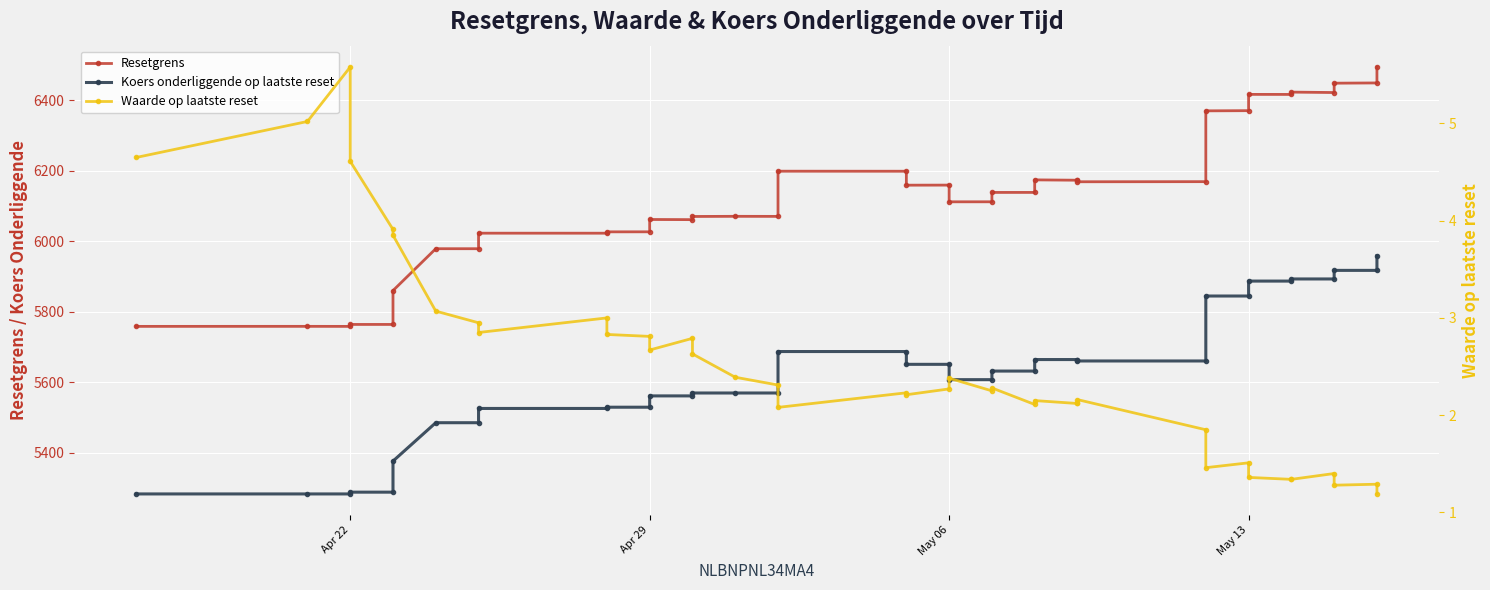

The Resetgrens series shows 11403.6 at May 13. True or false?

False